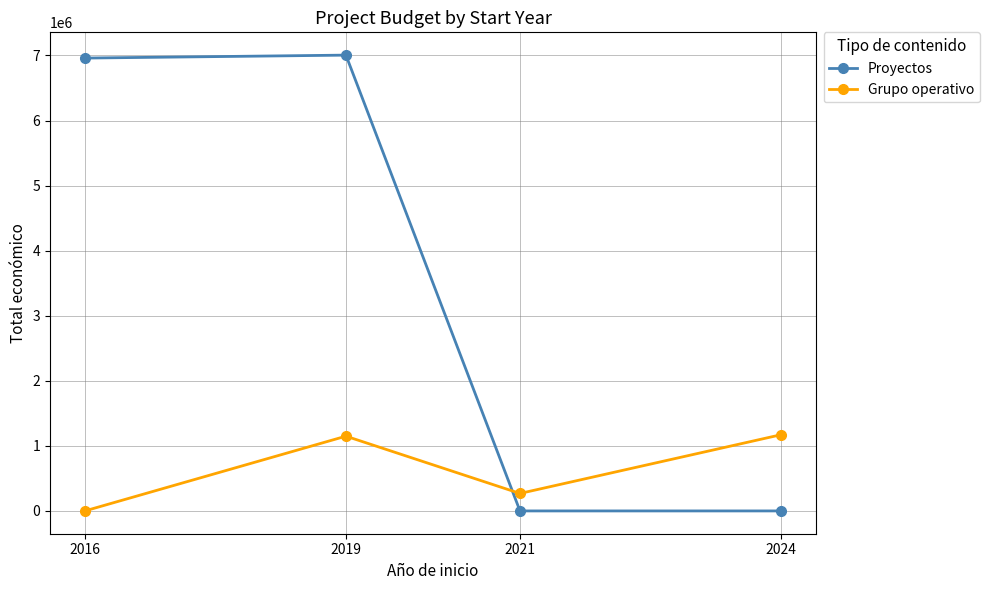

Which series has the largest range (max minus min)?

Proyectos